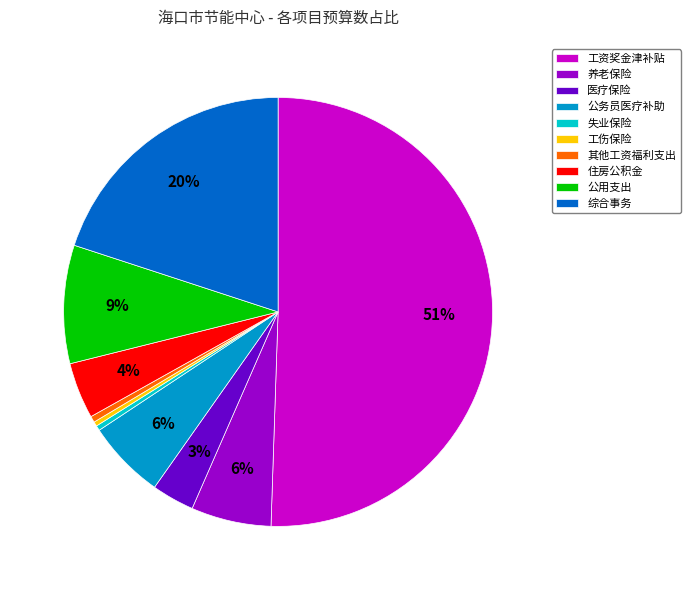

Does 其他工资福利支出 represent more than half of the total?

No